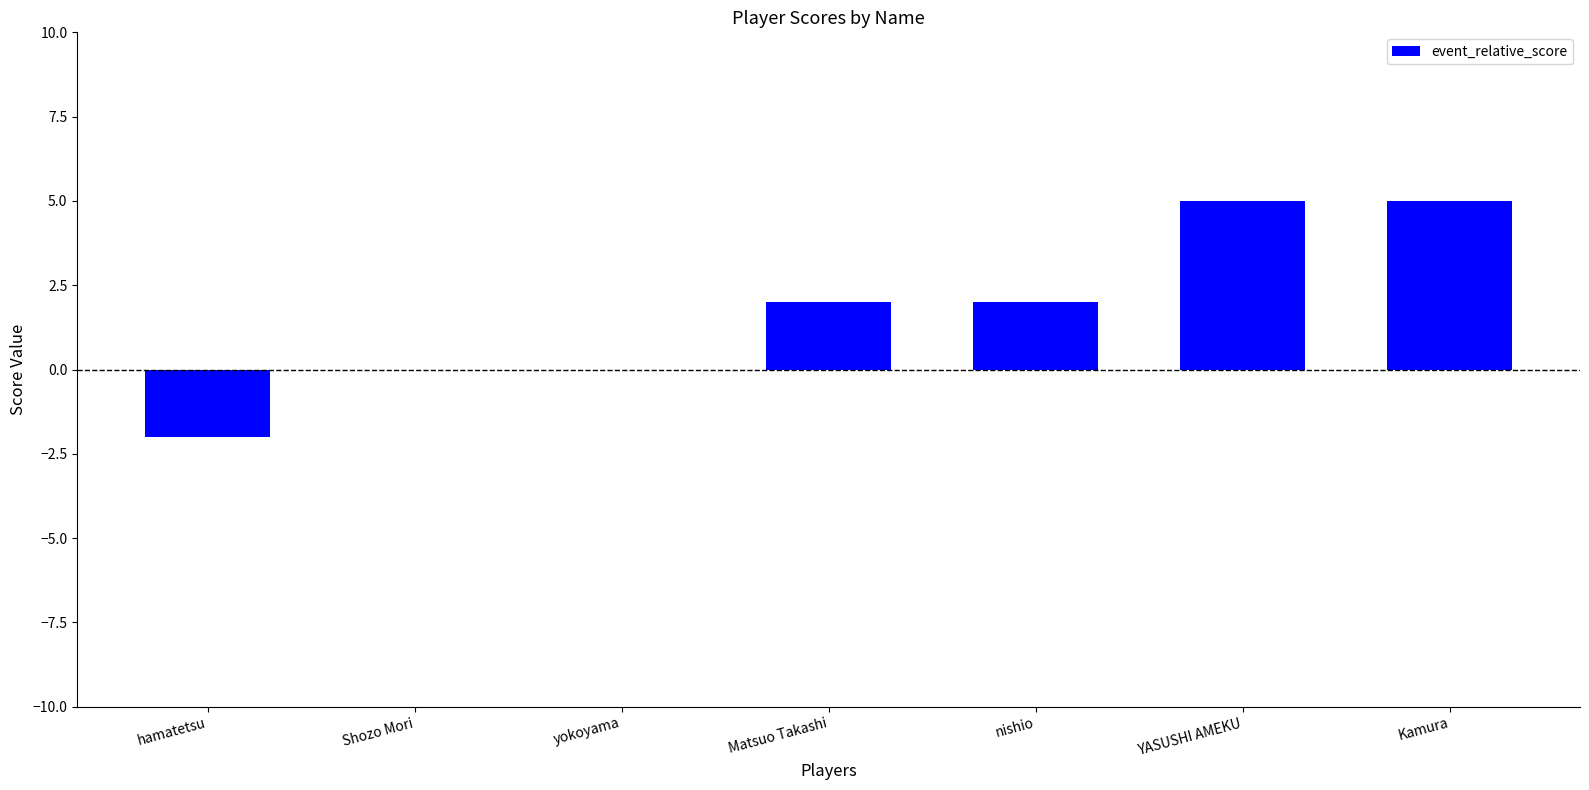

What is the sum of the values at yokoyama and YASUSHI AMEKU?

5